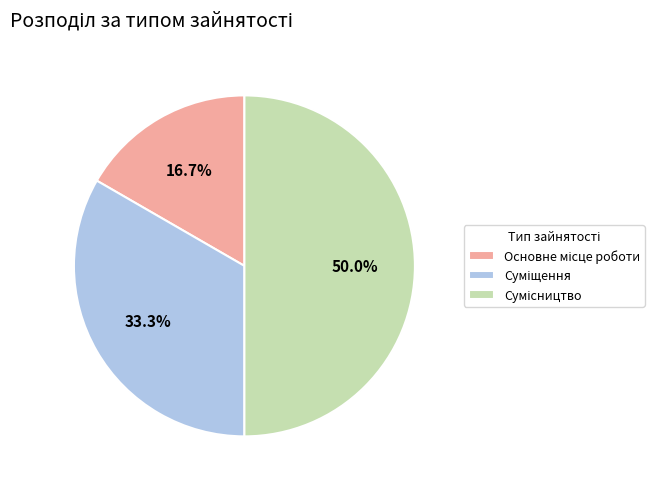

Does Основне місце роботи represent more than half of the total?

No